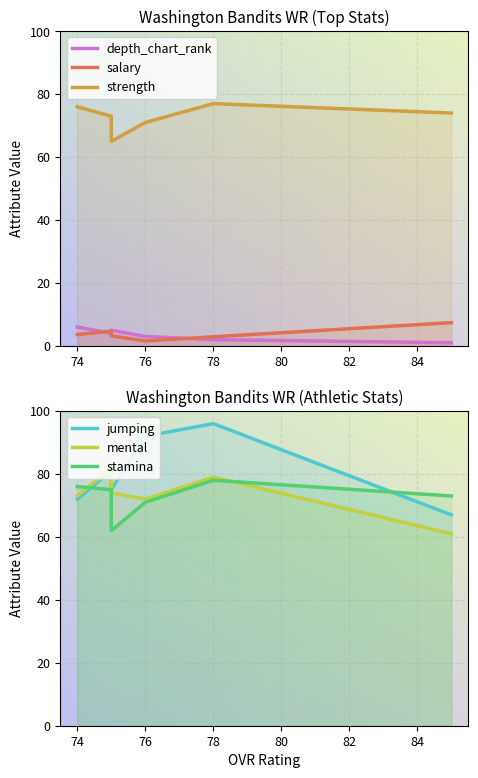

Reading left to right, what are all the values shown in this chart?

depth_chart_rank: 6.0	4.0	5.0	3.0	2.0	1.0
salary: 3.6	4.7	3.2	1.6	2.9	7.4
strength: 76.0	73.0	65.0	71.0	77.0	74.0
jumping: 72.0	81.0	75.0	92.0	96.0	67.0
mental: 73.0	82.0	74.0	72.0	79.0	61.0
stamina: 76.0	75.0	62.0	71.0	78.0	73.0